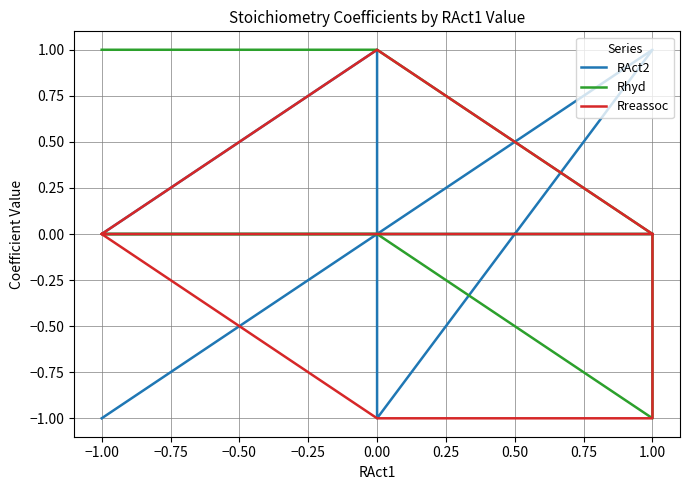

The RAct2 series shows 0 at 0.00. True or false?

False